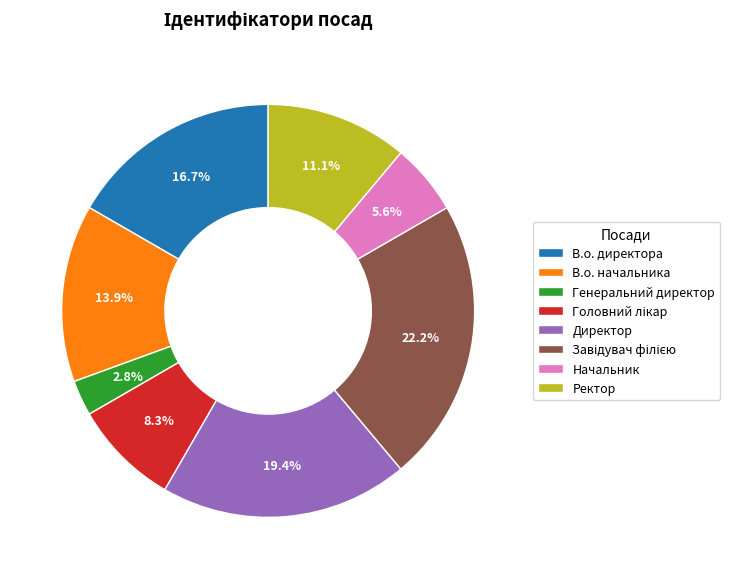

Which has a higher value, Генеральний директор or В.о. директора?

В.о. директора